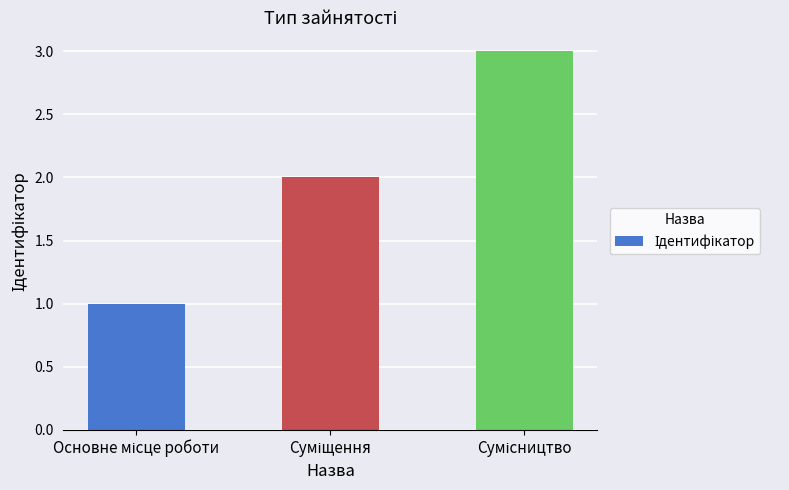

What is the sum of all values?

6